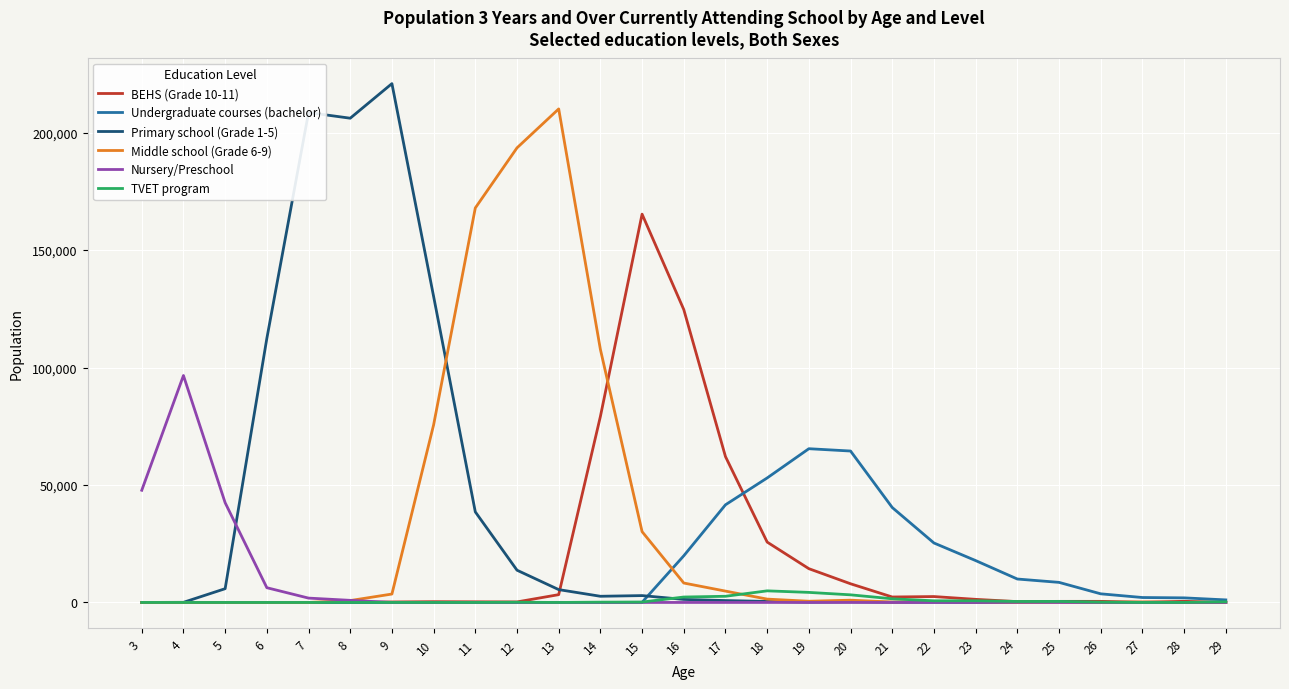

The value of Middle school (Grade 6-9) at 4 is 0. True or false?

True